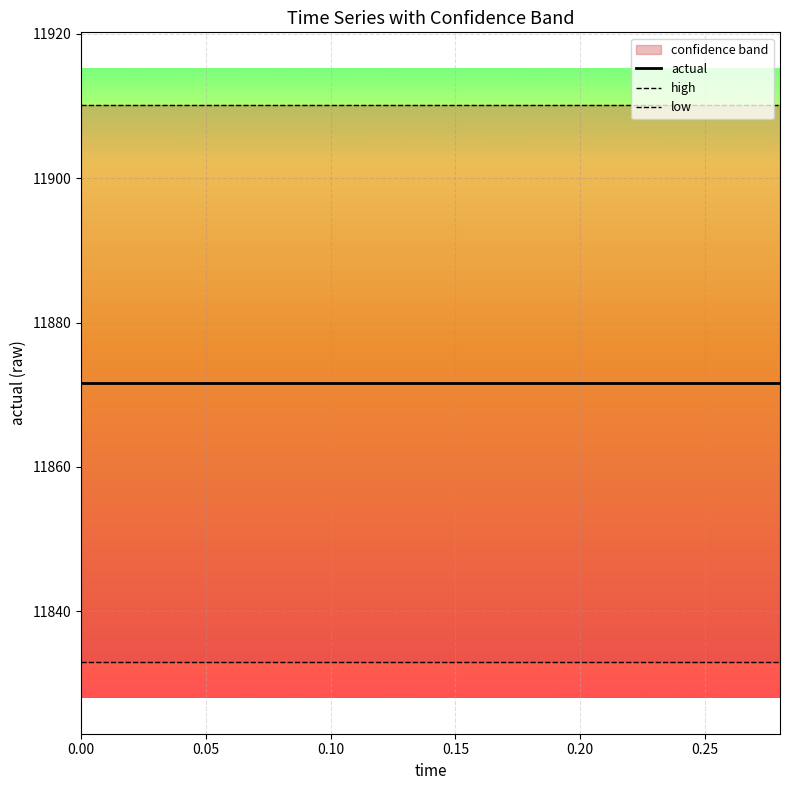

True or false: low and high intersect in this chart.

False